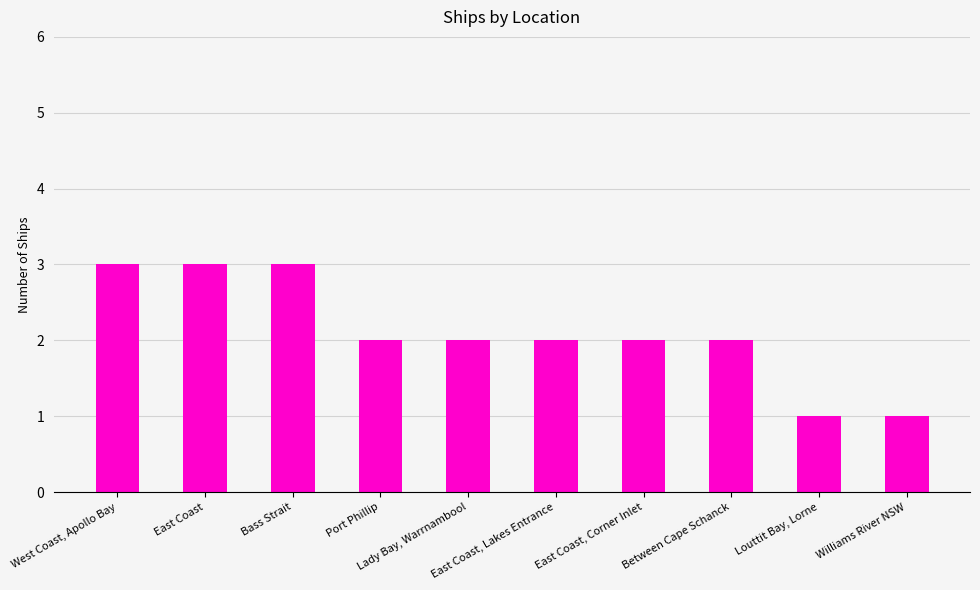

What is the value of the 6th bar from the left?

2